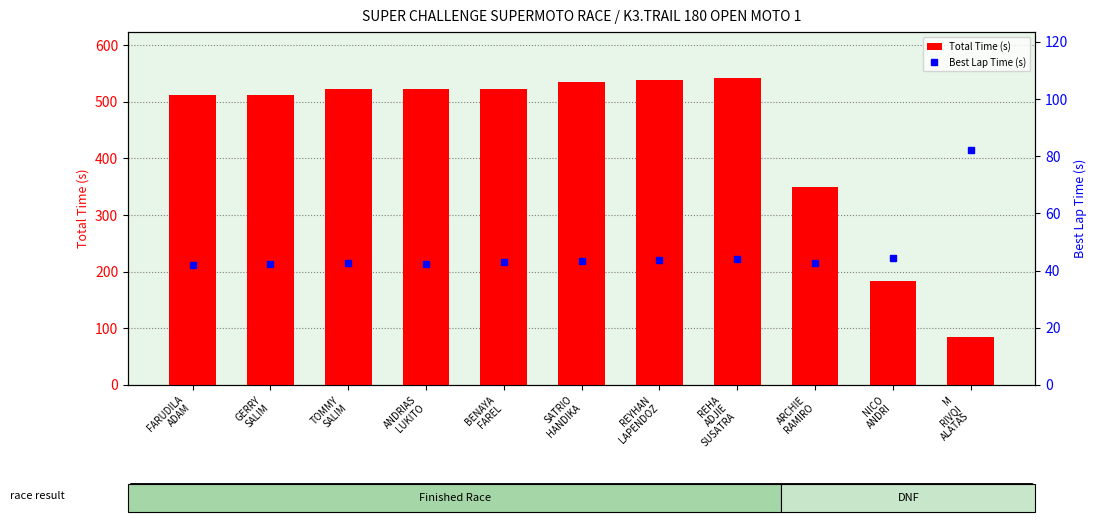

The Total Time (s) series shows 270.7 at GERRY
SALIM. True or false?

False